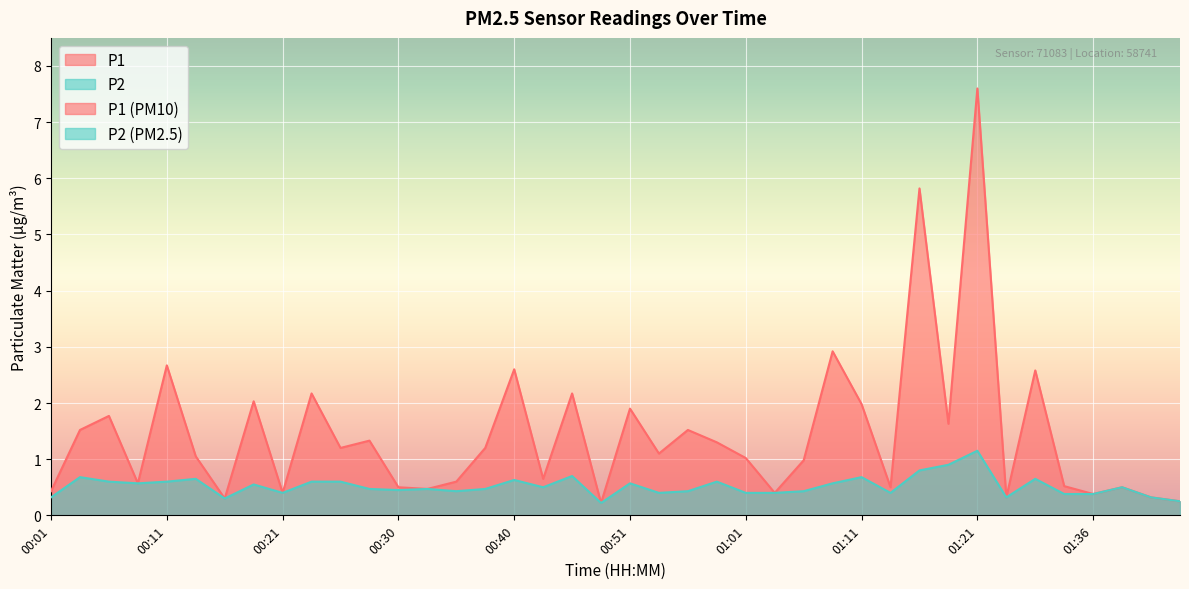

At which category is the sum across all series the highest?

01:21